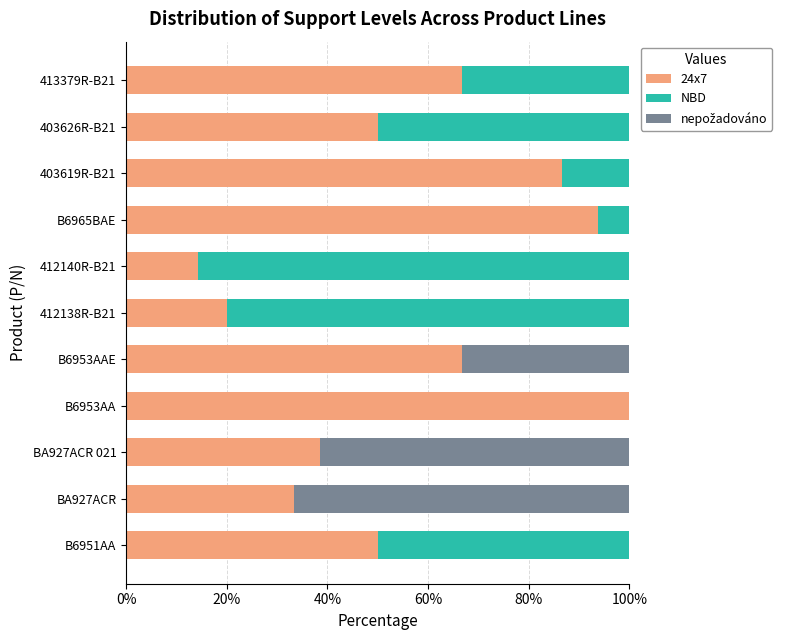

What is the total value across all series at 412140R-B21?

100.0